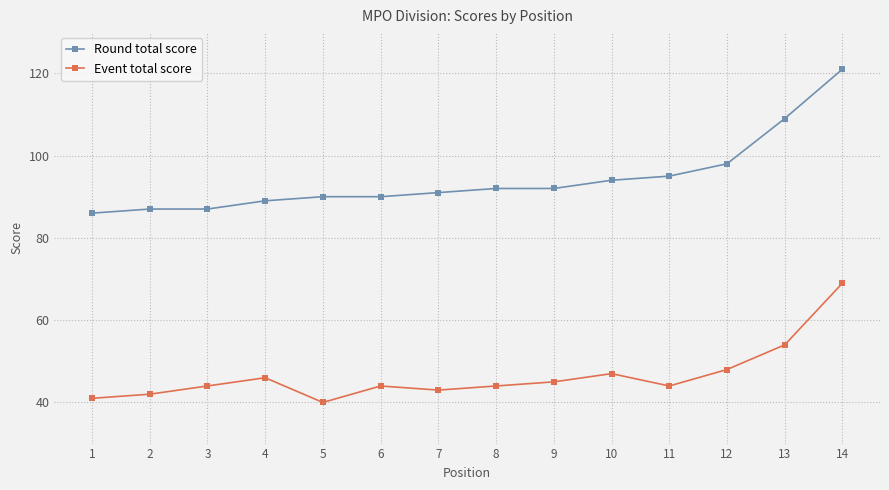

What is the sum of the Round total score values at 11 and 12?

193